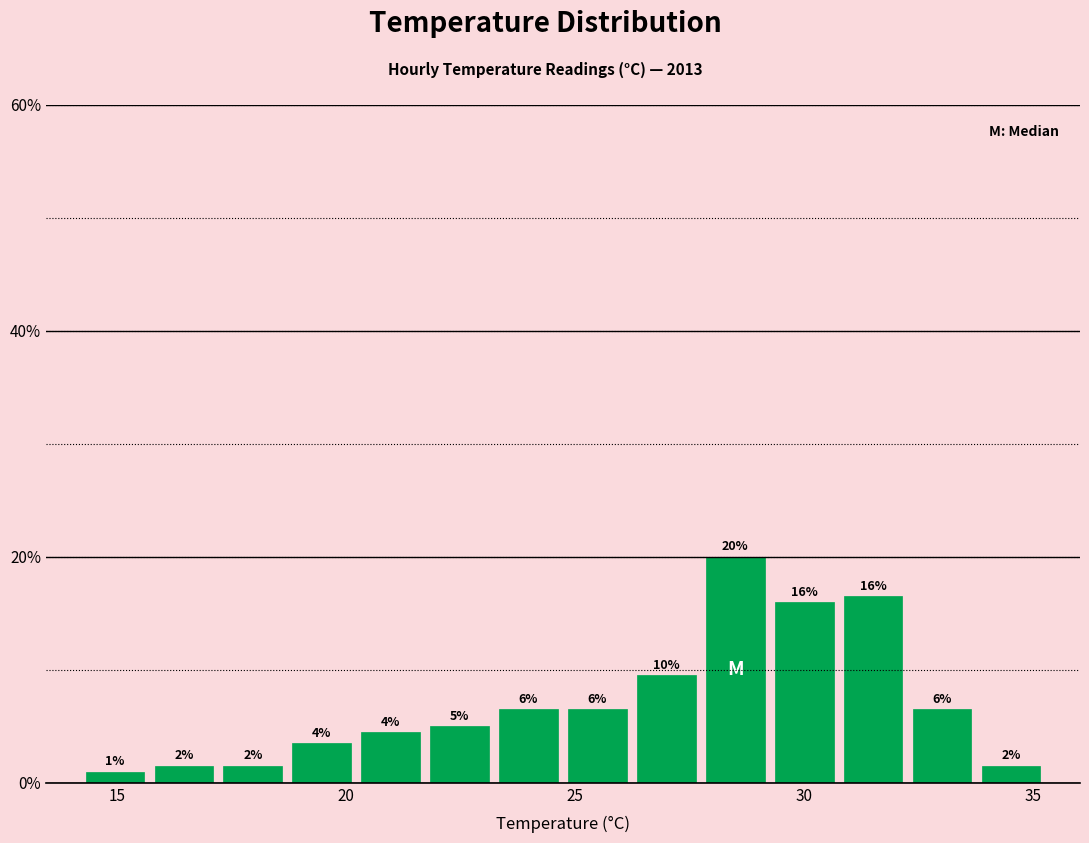

Read against the x-axis, roughly where is the centre of the tallest bar?

28.5